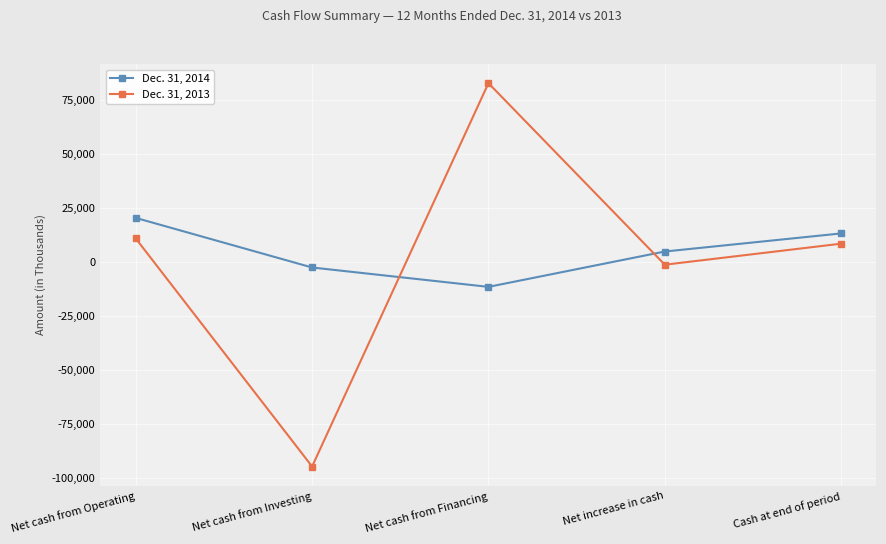

The value of Dec. 31, 2013 at Net cash from Operating is 18146. True or false?

False